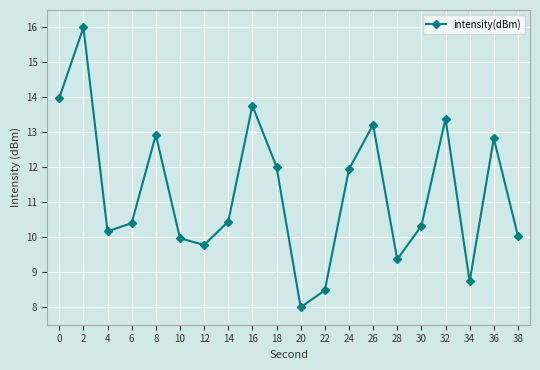

Count the number of categories in the chart.

20